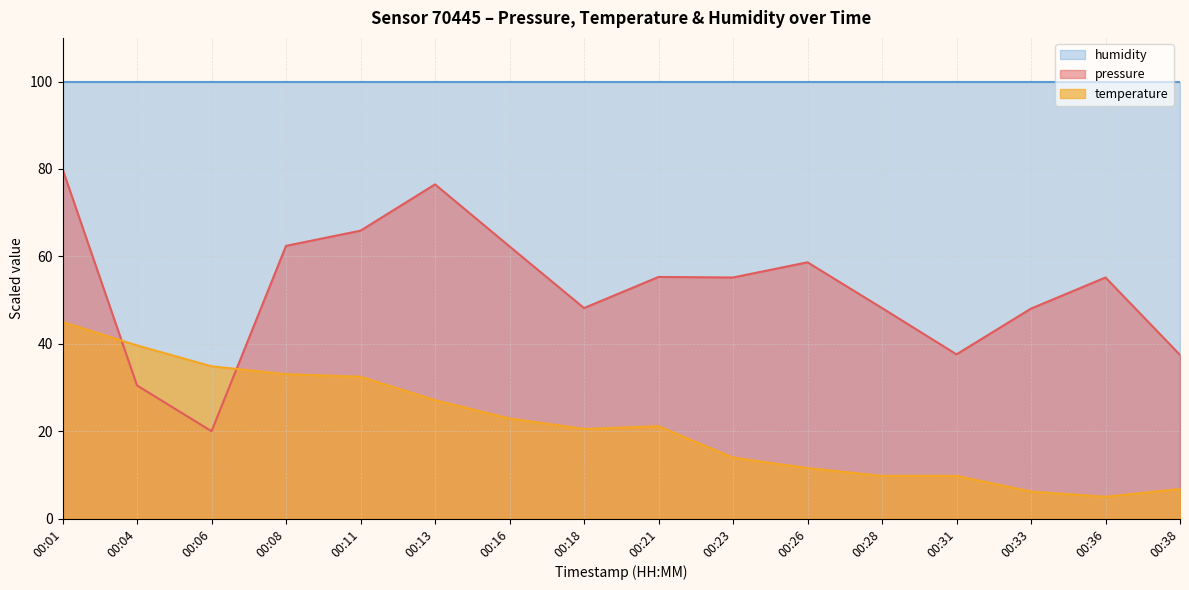

What is the approximate value of pressure at 00:36?

55.2